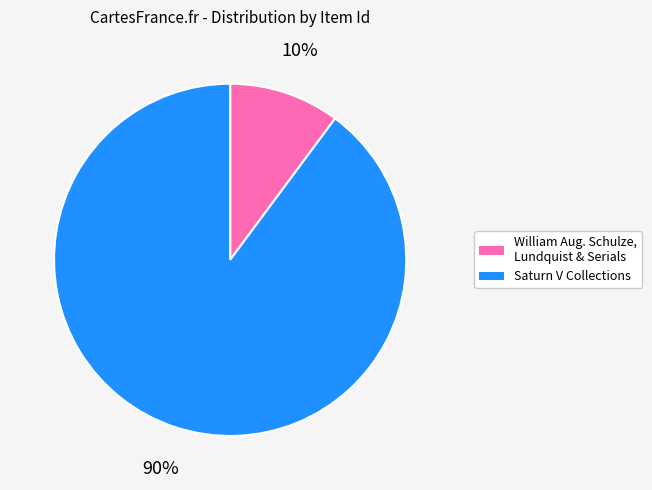

Count the number of slices in the pie.

2